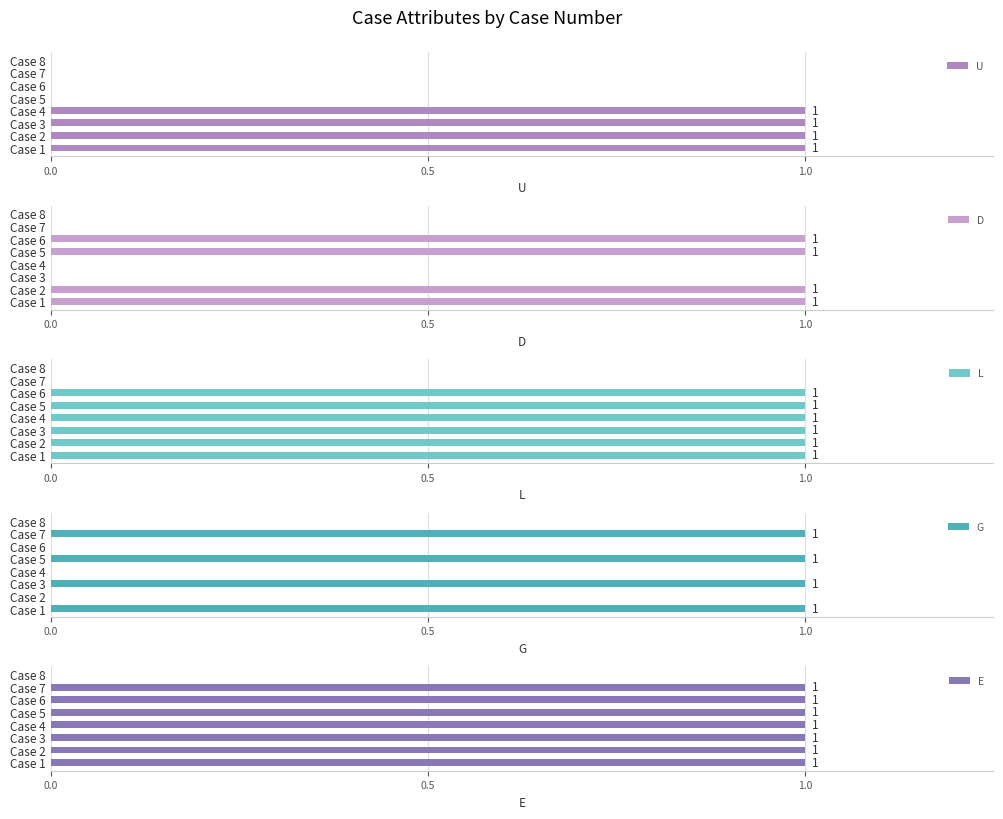

How many values in D are above zero?

4